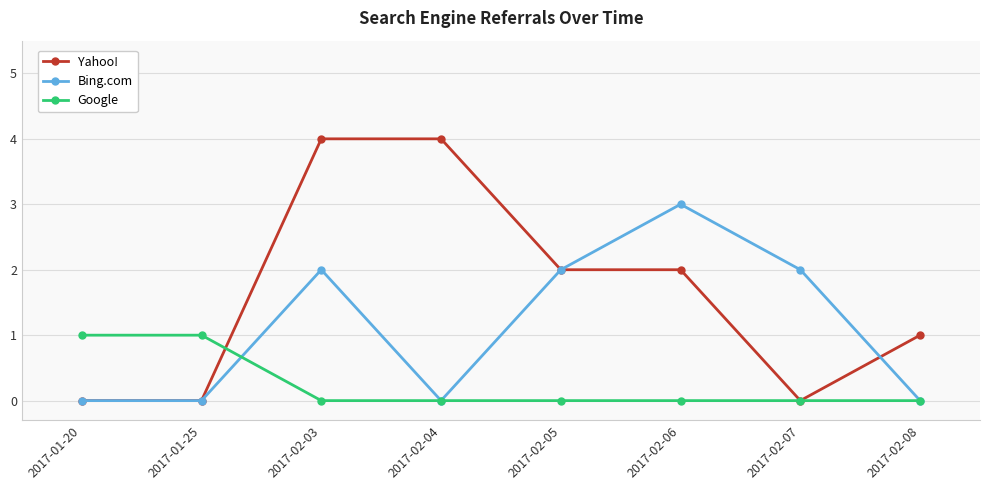

What is the label of the 6th point from the right?

2017-02-03